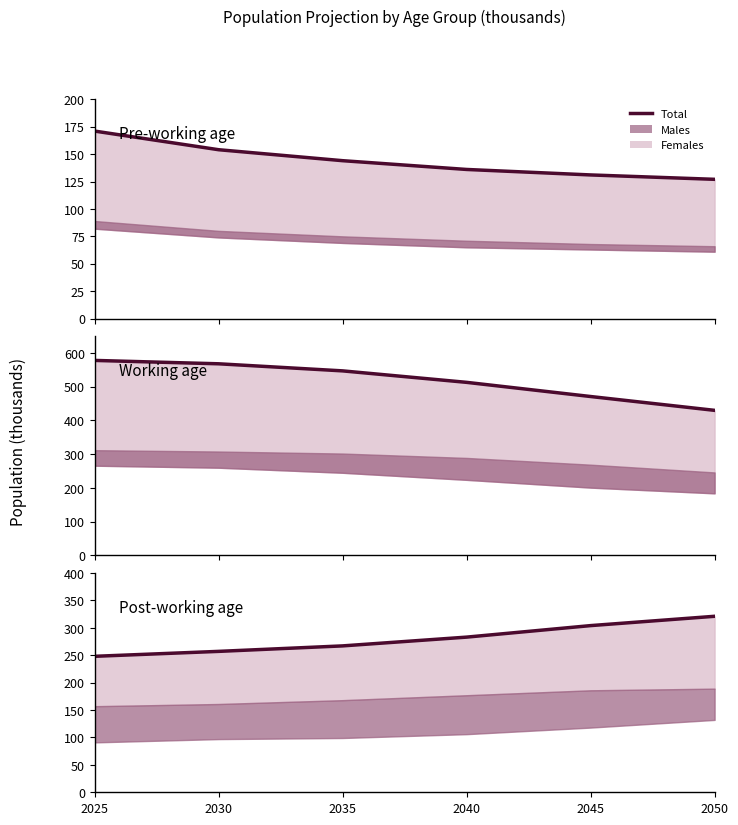

Count the number of data series in this chart.

3